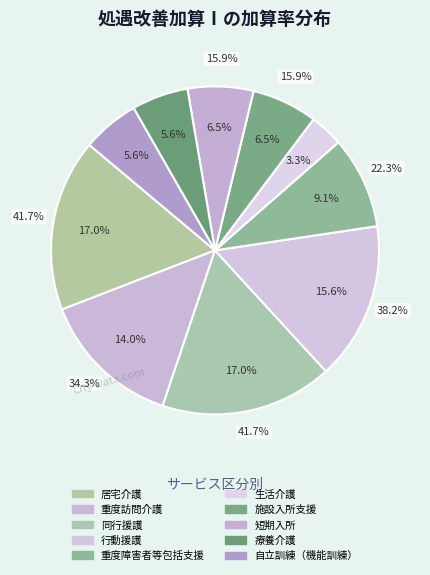

To the nearest percent, what portion does 重度訪問介護 represent?

14%